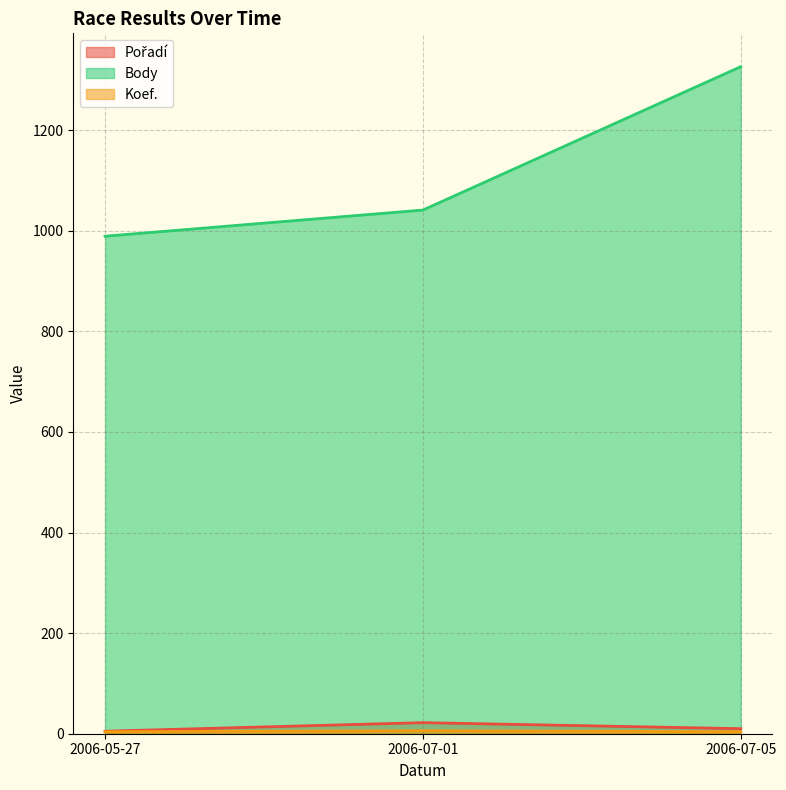

How many data points does each series have?

3